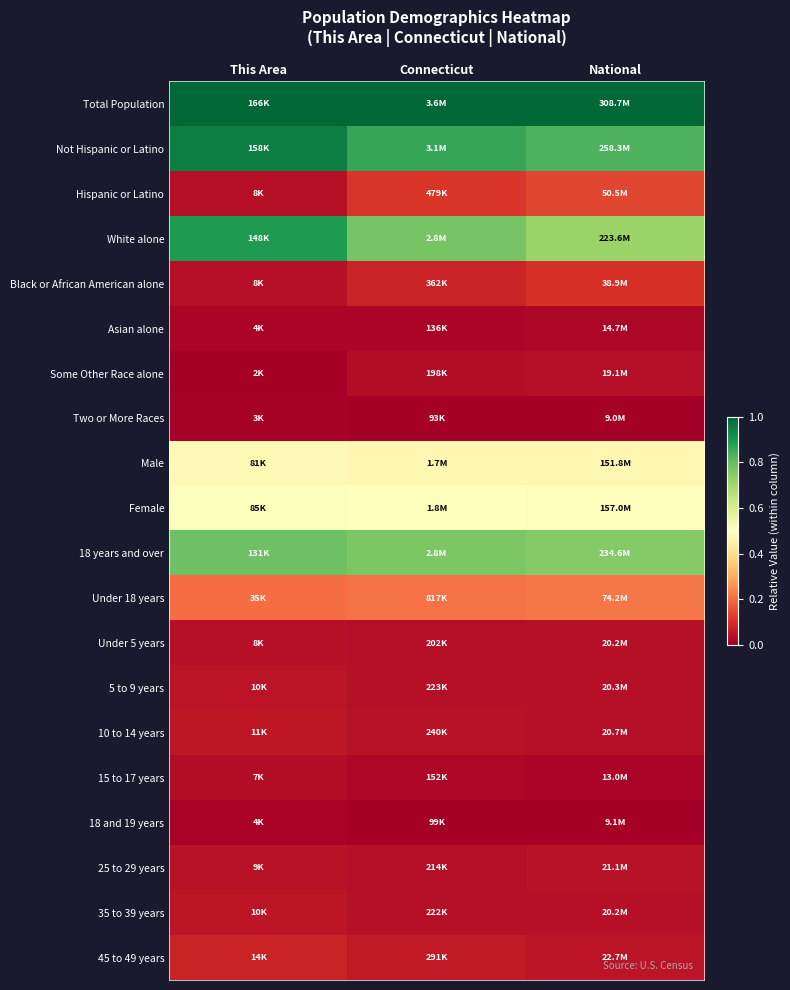

At how many categories does at least one series exceed 0?

3